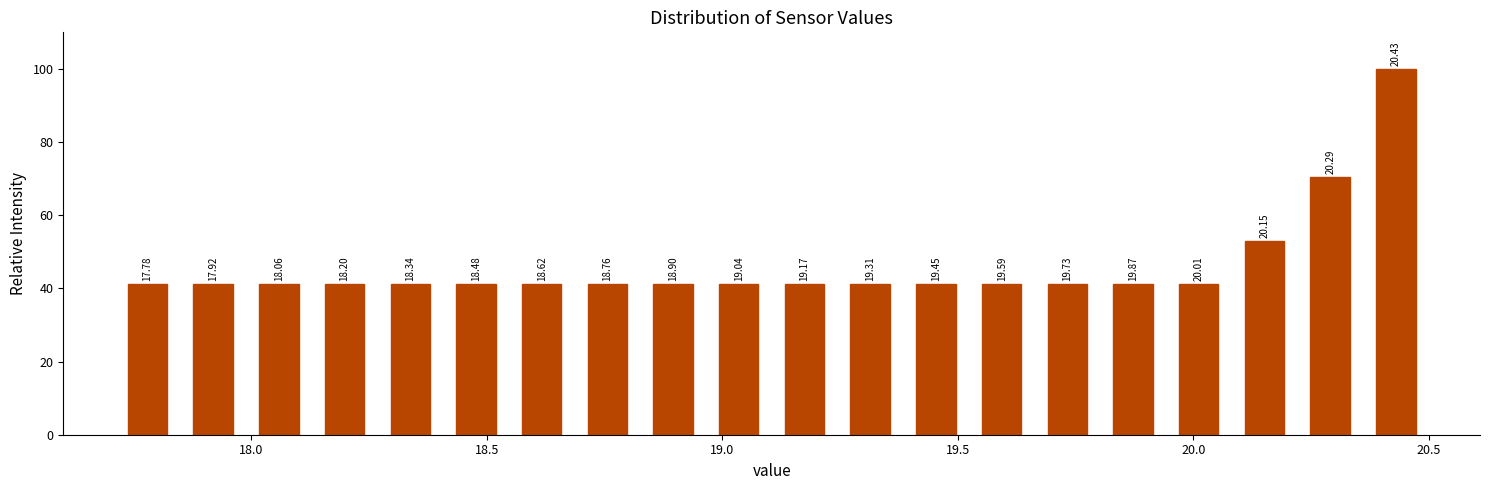

Around what value on the x-axis is the tallest bar? Give the approximate position of its centre, as read against the axis.

20.45